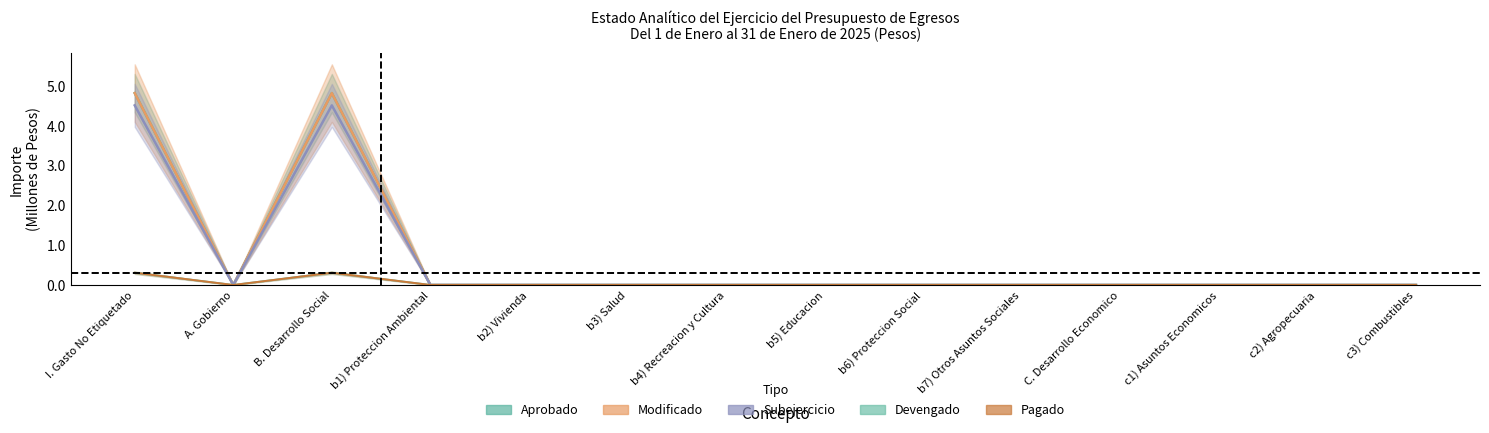

Which series has the widest spread of values?

Modificado